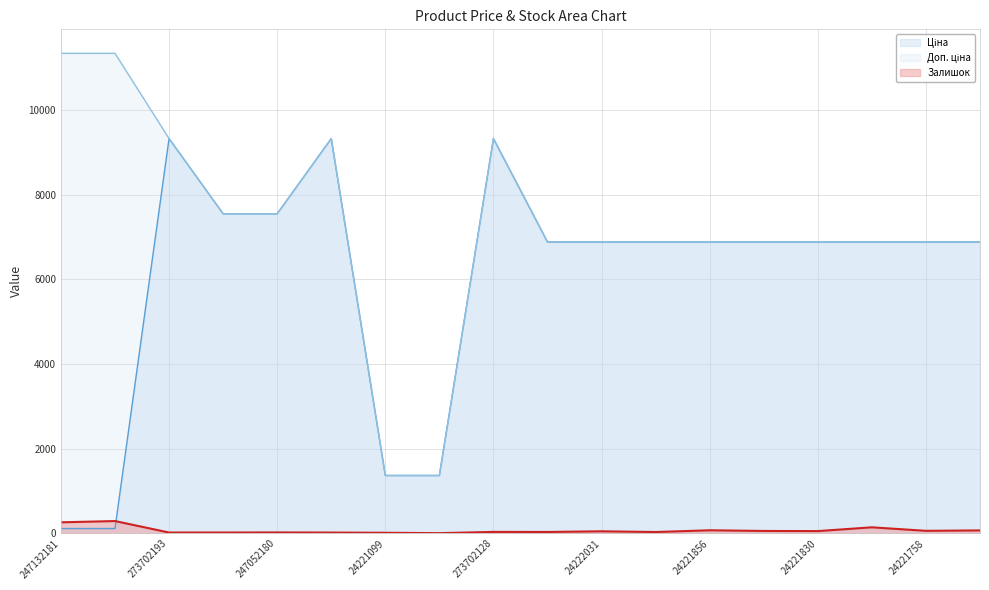

Which series changed the most between 247132181 and 24221830?

Ціна line